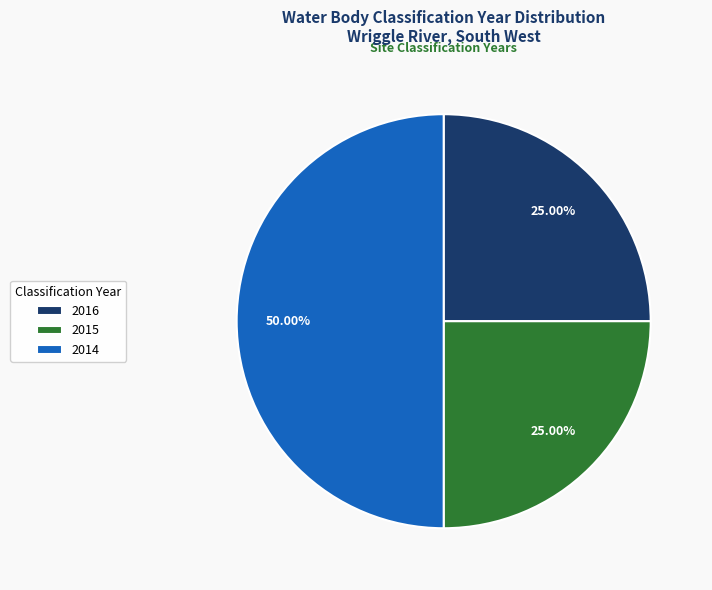

Between 2016 and 2014, which is larger?

2014